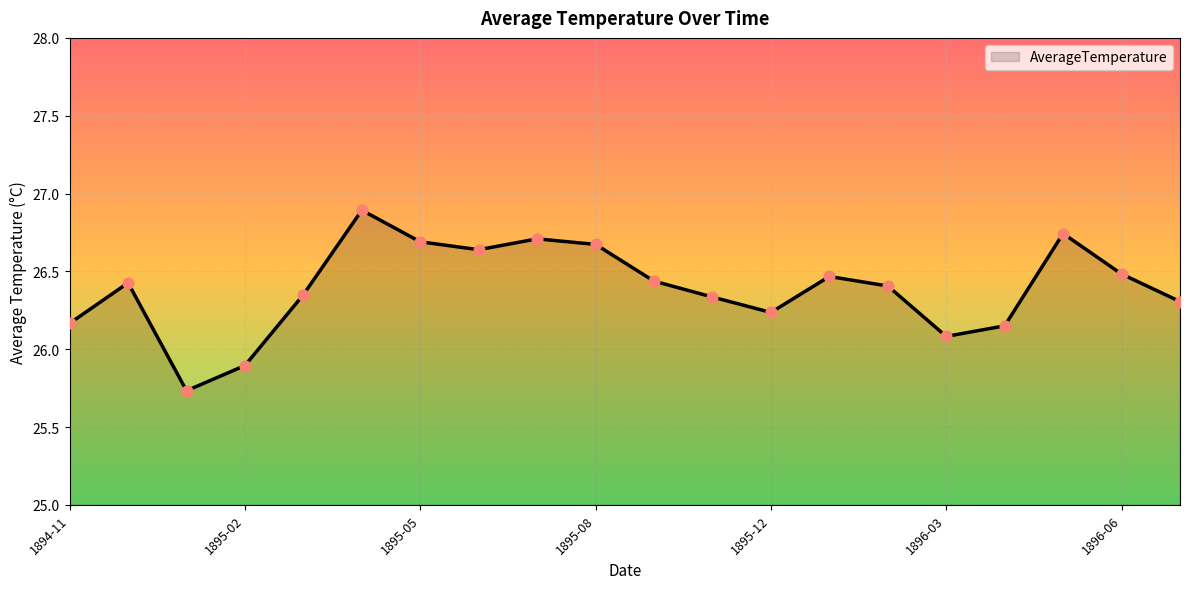

How many lines are shown in the chart?

1